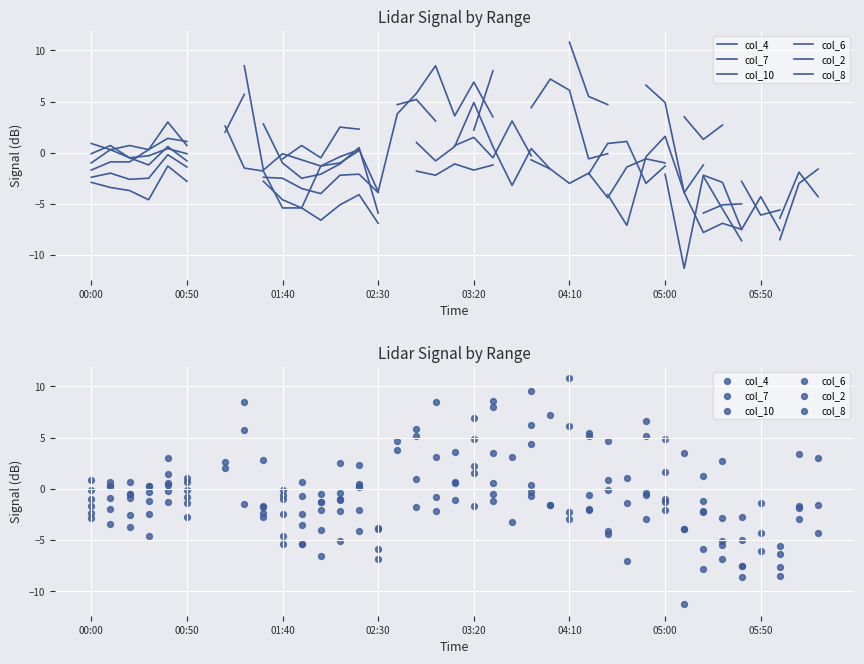

At which category is the sum across all series the highest?

23